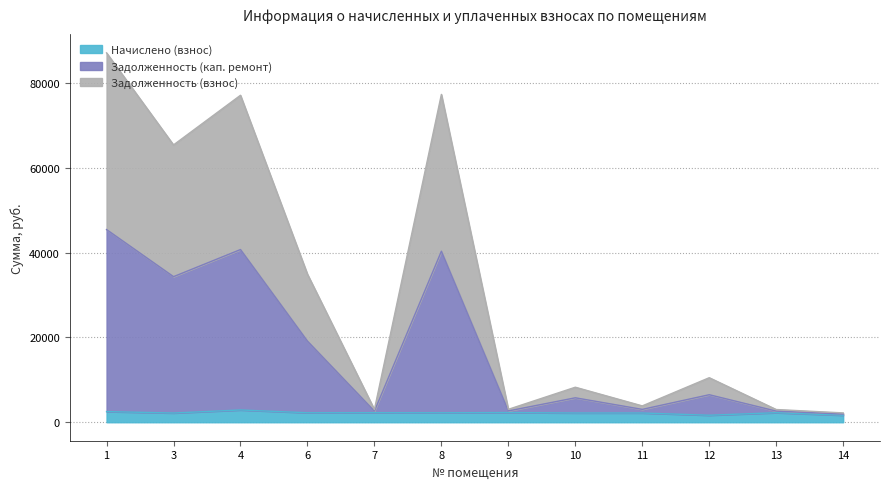

What is the spread (max minus min) of values at 14?

552.0